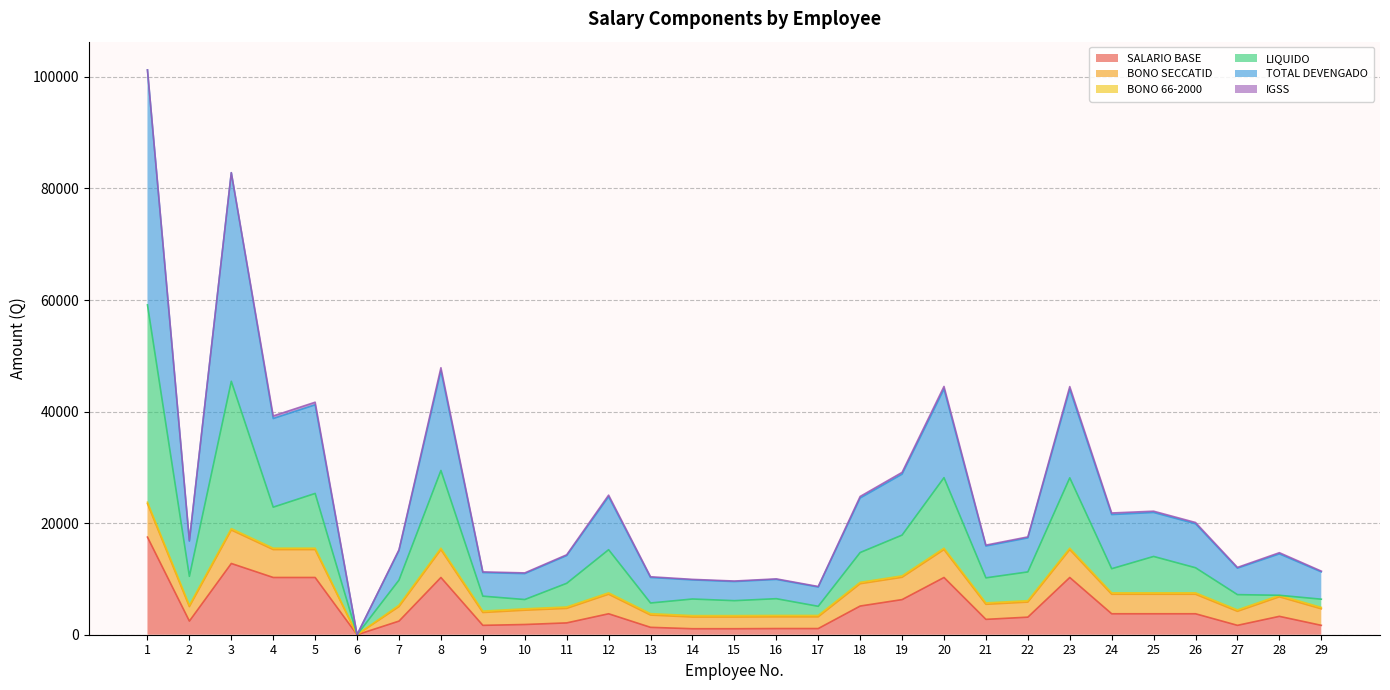

What is the difference between the highest and lowest values at 17?

7540.9